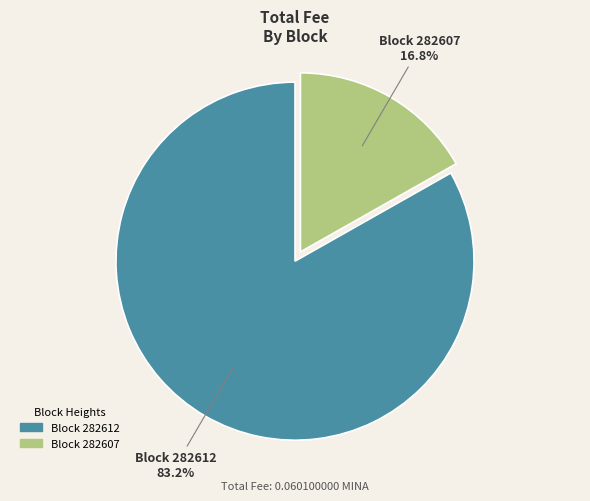

Does any single category account for the majority?

Yes